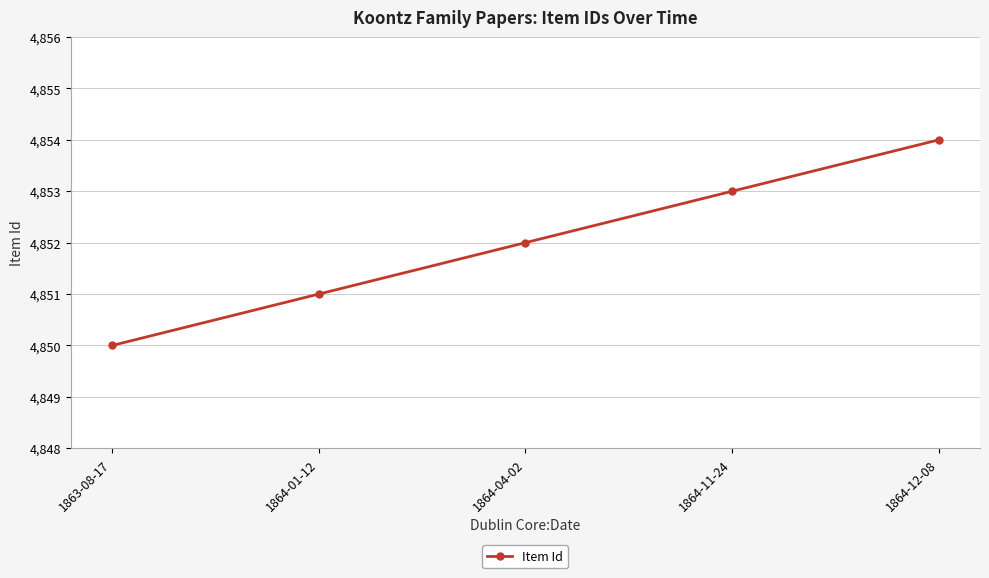

Which label corresponds to the smallest value in the chart?

1863-08-17